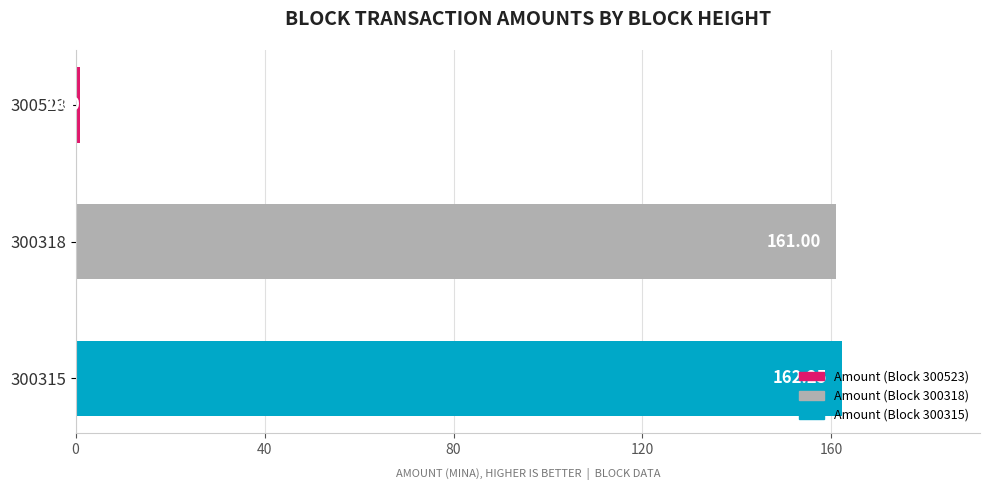

Rank the categories by value from lowest to highest.

300523, 300318, 300315